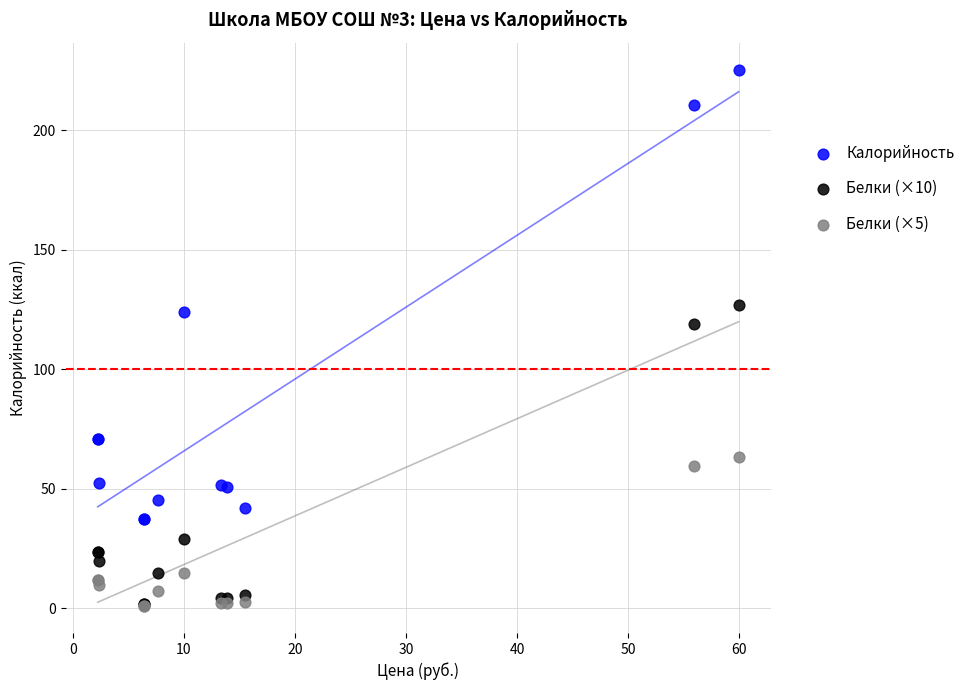

In the Калорийность series, what Y value is closest to 131?

124.0